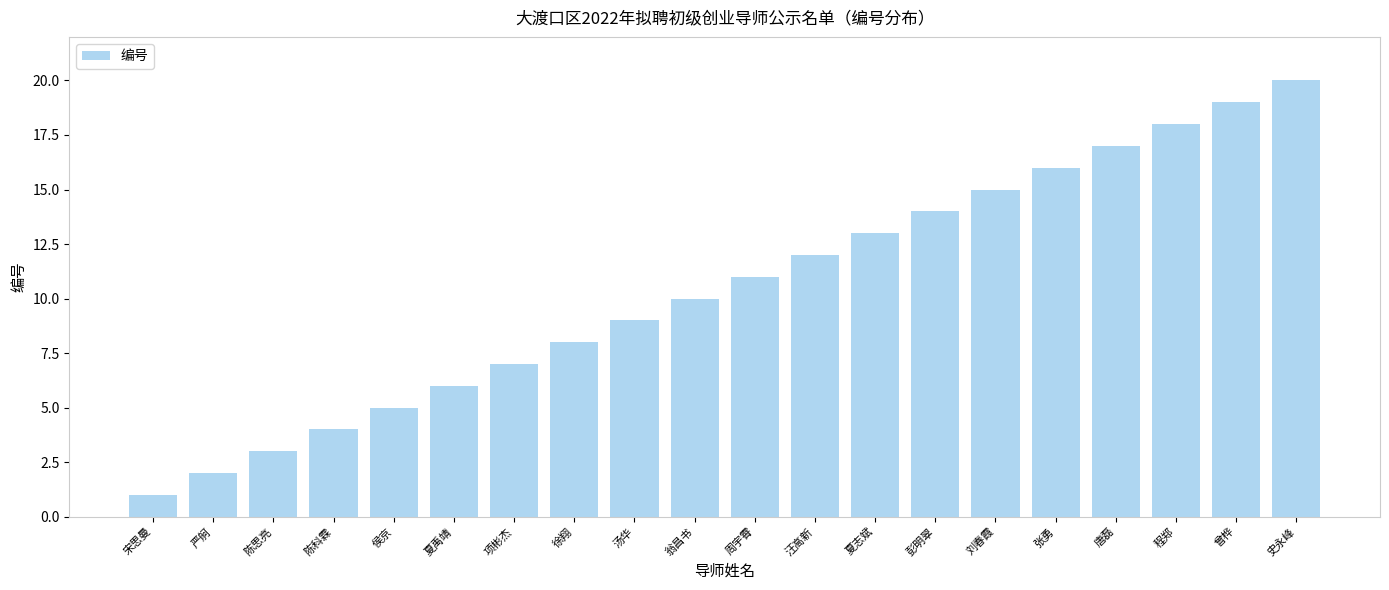

Which label corresponds to the largest value in the chart?

史永峰